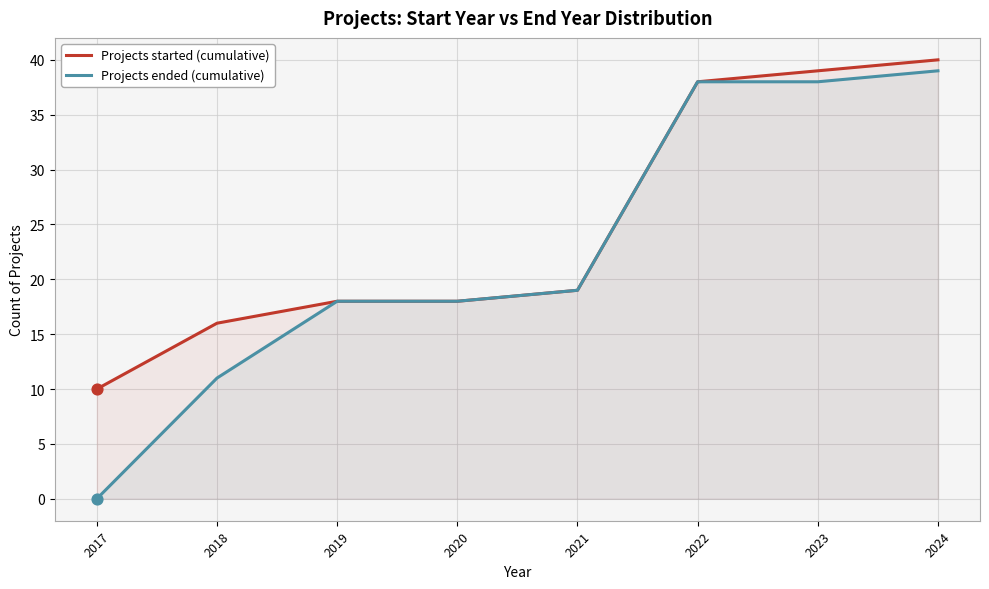

Which series has the largest total across all categories?

Projects started (cumulative)